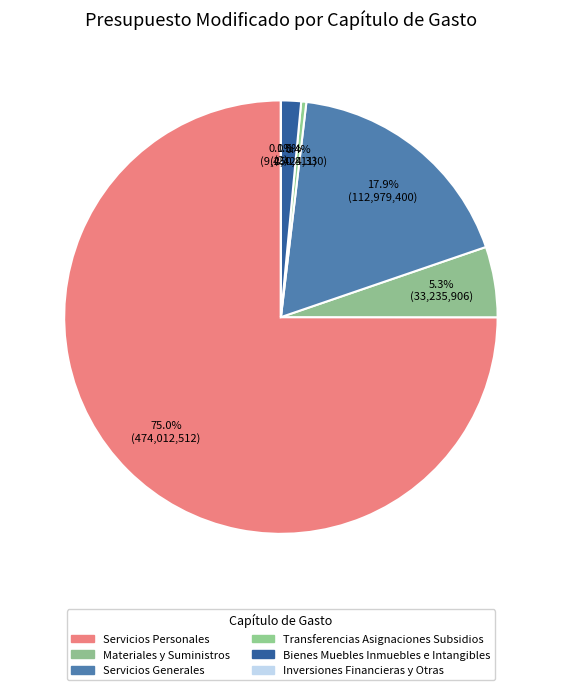

True or false: Inversiones Financieras y Otras accounts for 0% of the total.

True